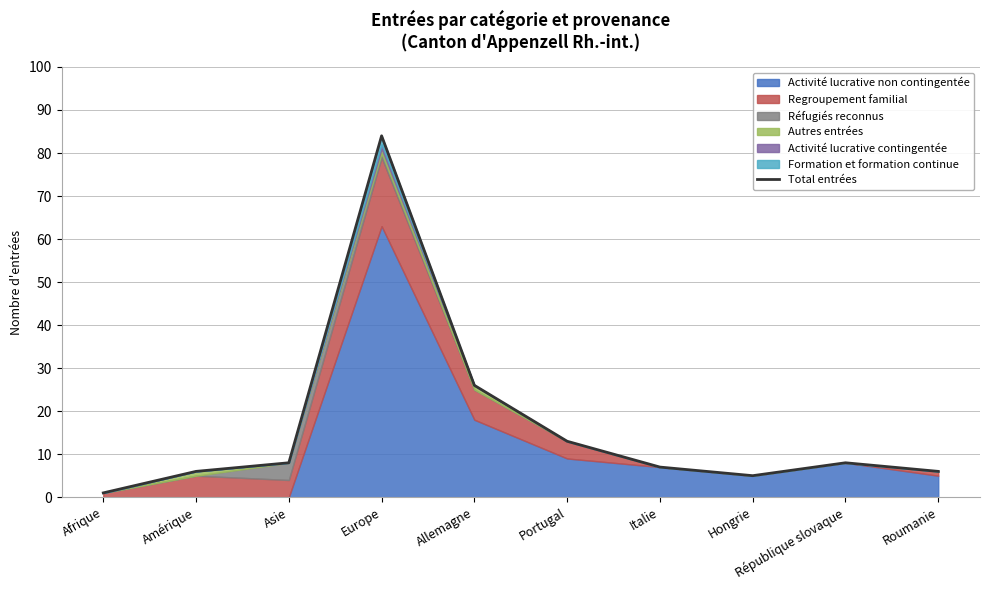

Which has a higher value, Afrique or Europe?

Europe